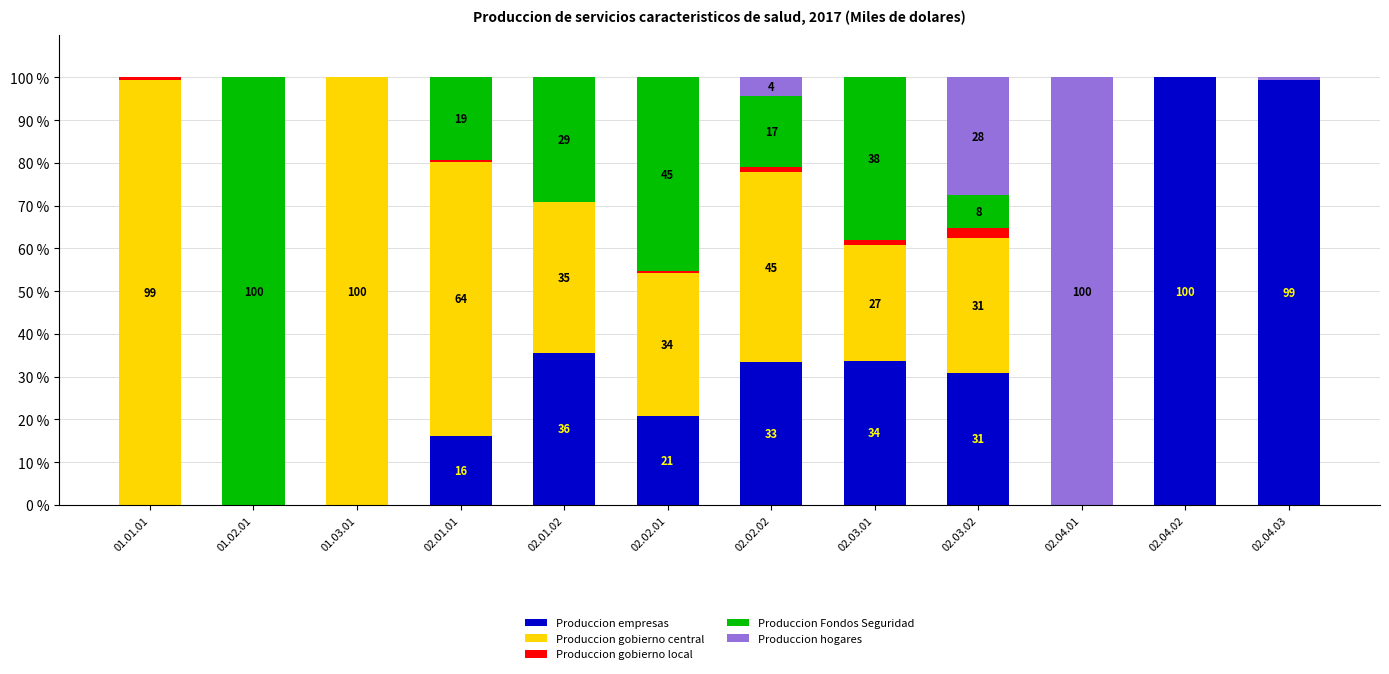

What is the total value across all series at 01.03.01?

100.0